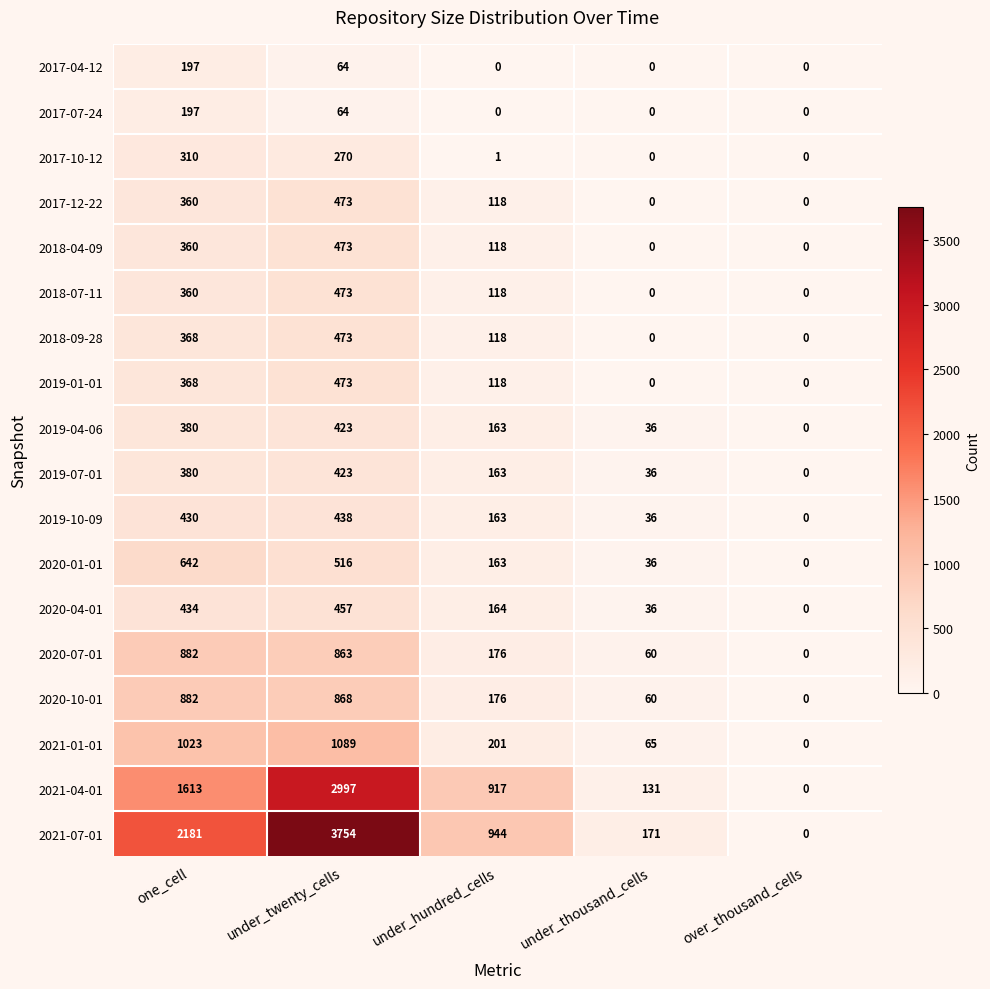

At which label is 2019-04-06 closest to 211?

under_hundred_cells